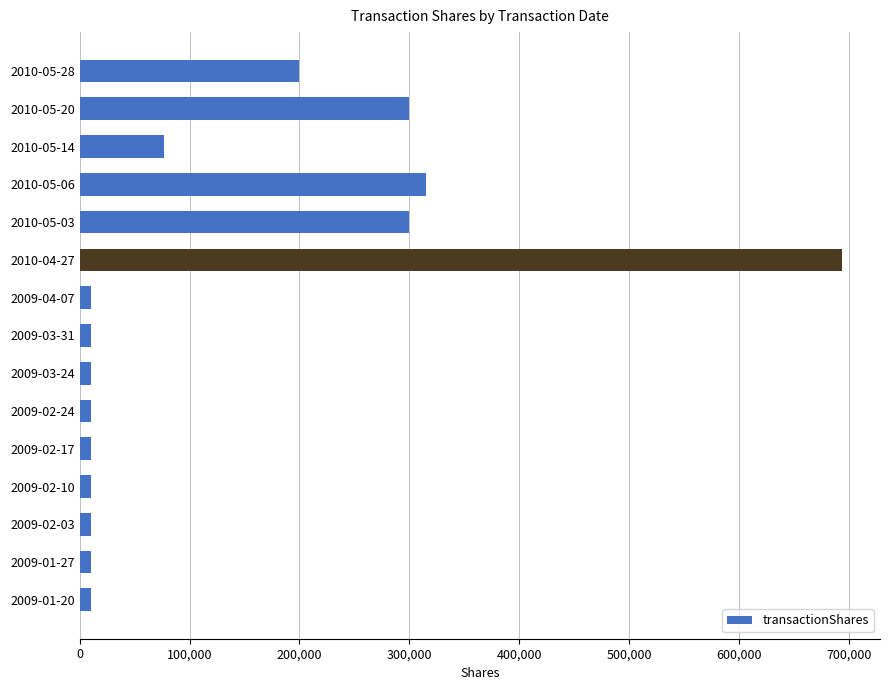

The value at 2010-05-06 is 315000. True or false?

True